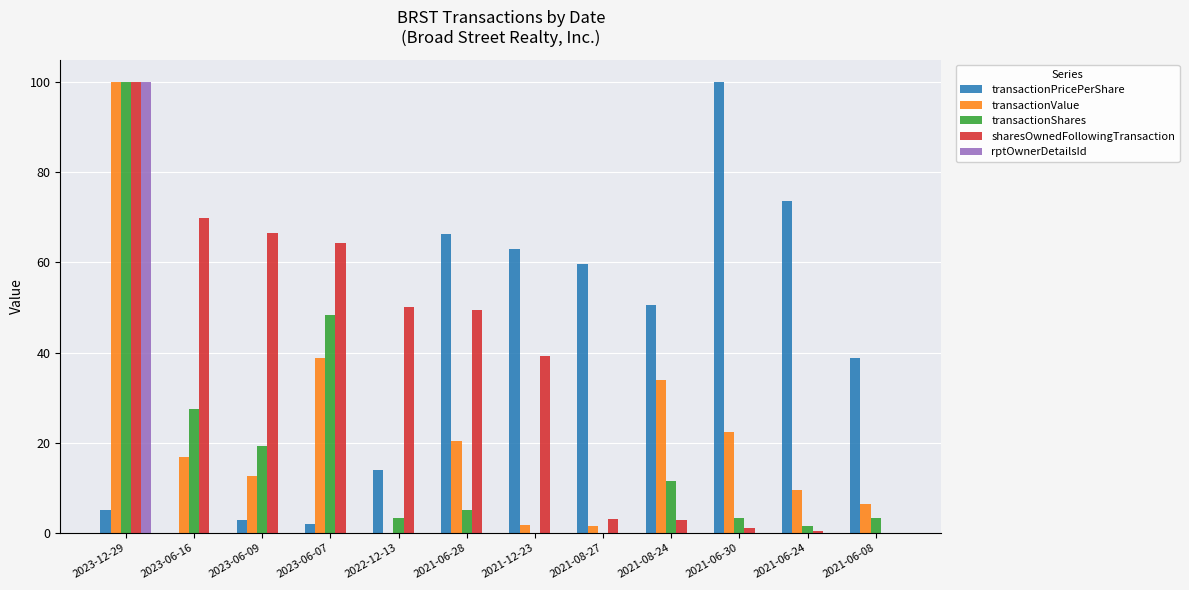

At which label does transactionPricePerShare first exceed 50?

2021-06-28